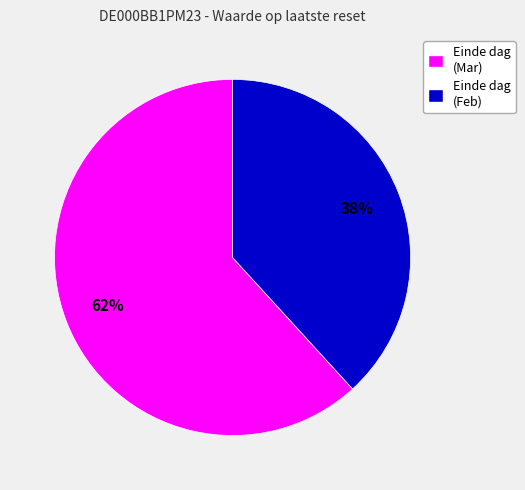

Do Einde dag (Feb) and Einde dag (Mar) together represent more than half of the pie?

Yes